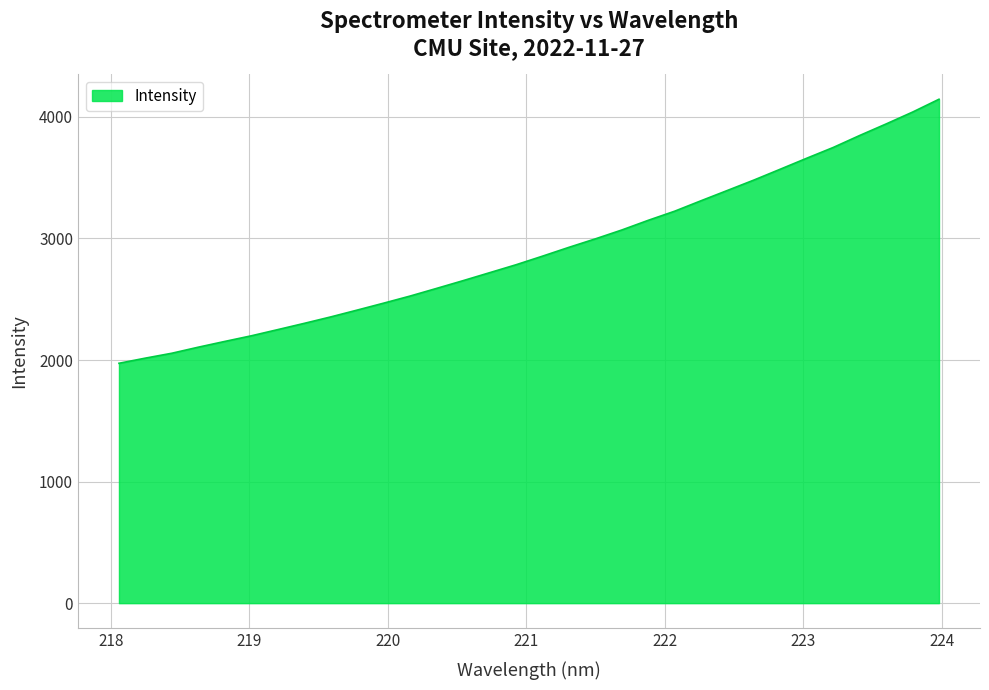

What is the smallest value displayed?

1973.3